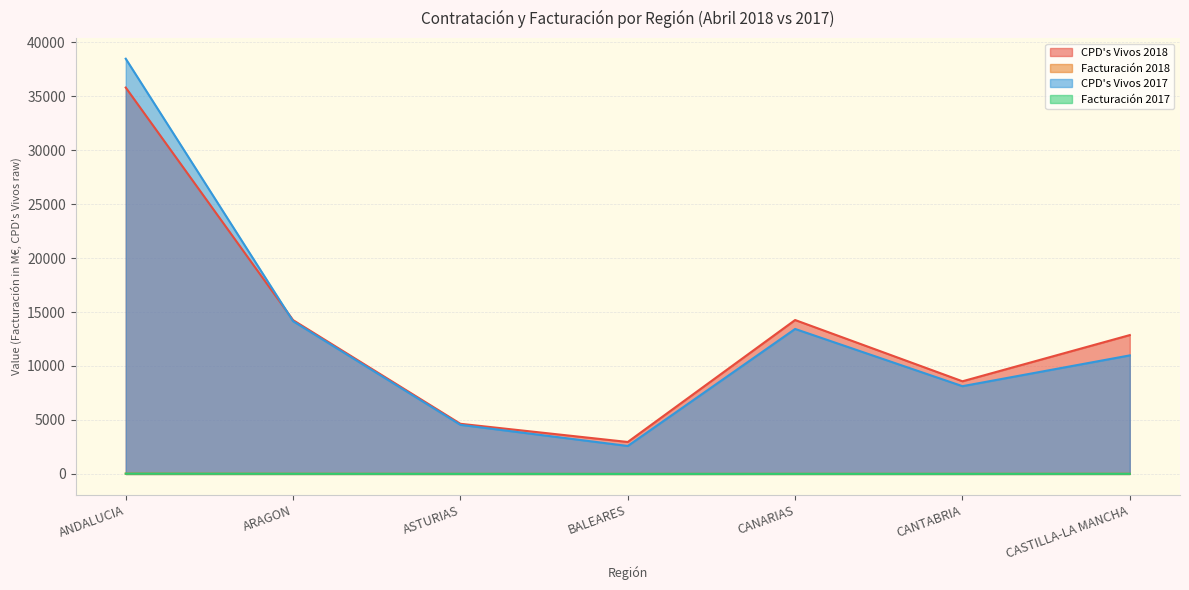

Is the value of Facturación 2017 at CASTILLA-LA MANCHA greater than the value of Facturación 2018 at ASTURIAS?

Yes